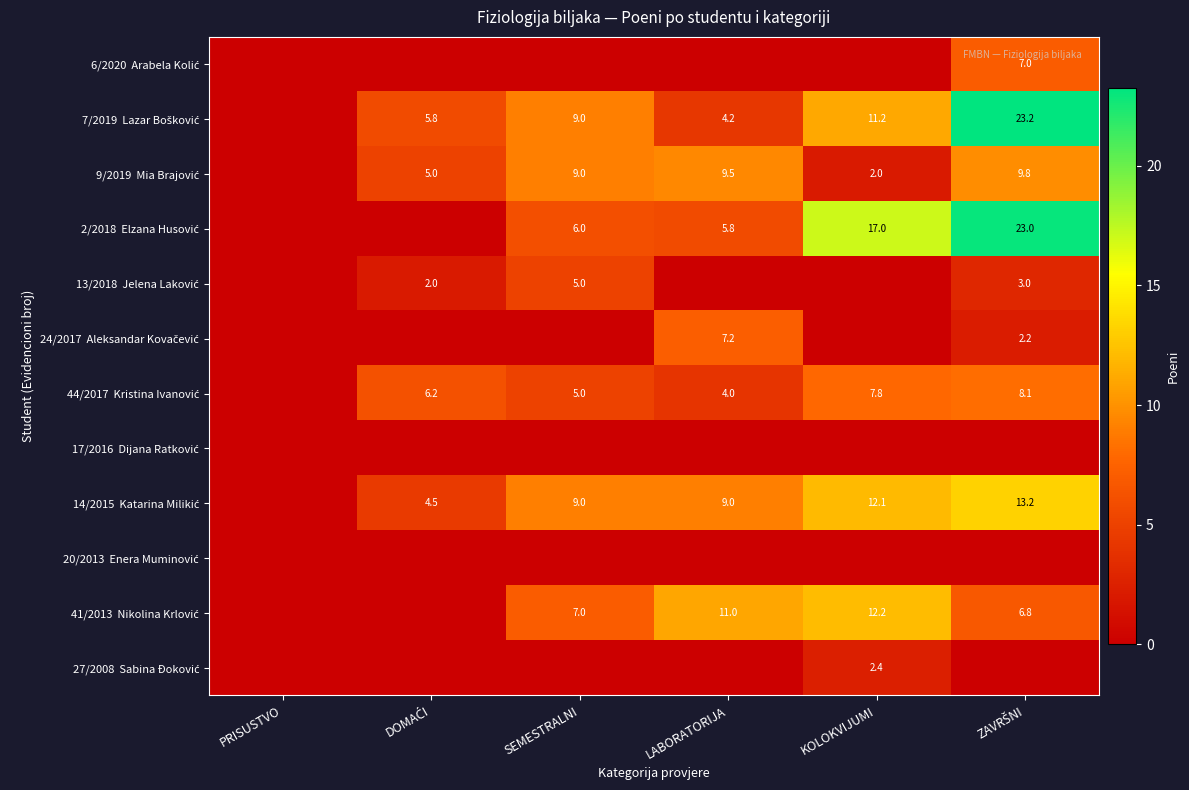

At which label is 7/2019 Lazar Bošković closest to 11?

KOLOKVIJUMI